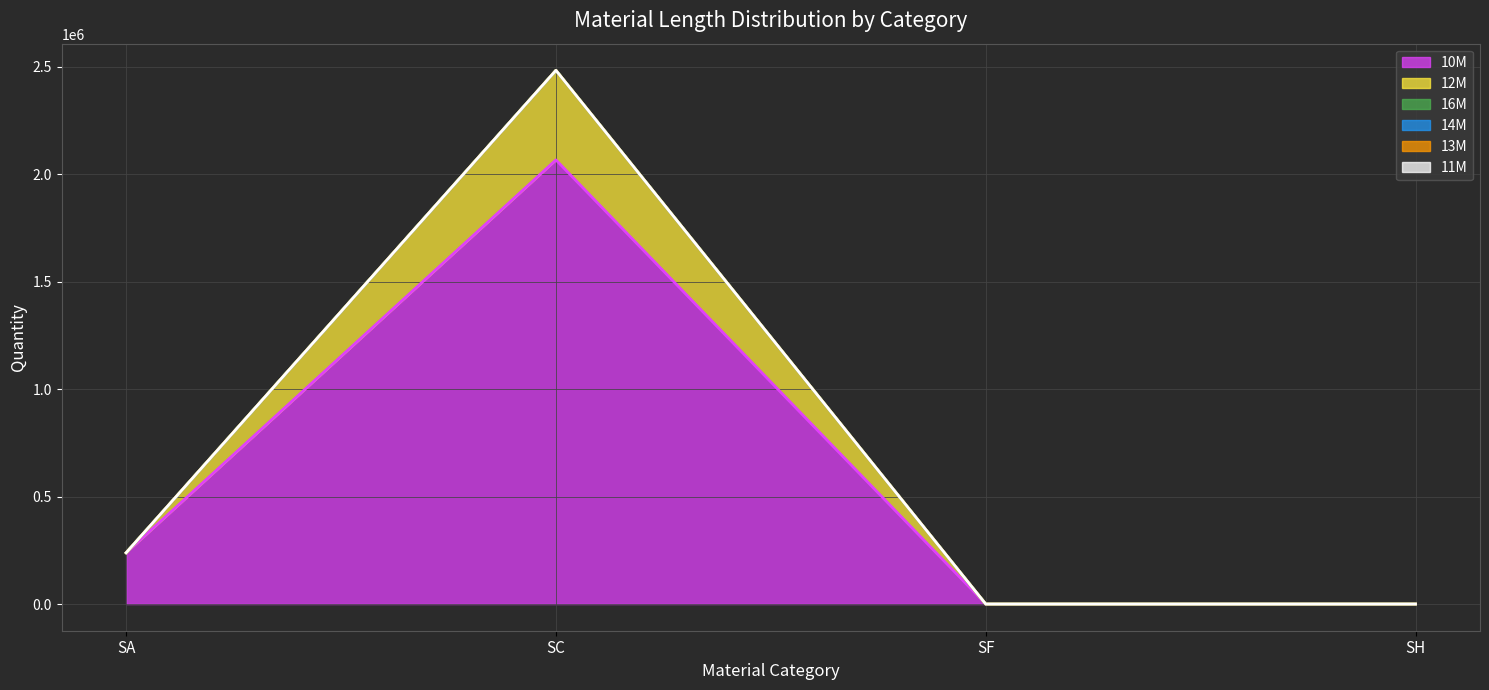

How many distinct data groups are displayed?

6